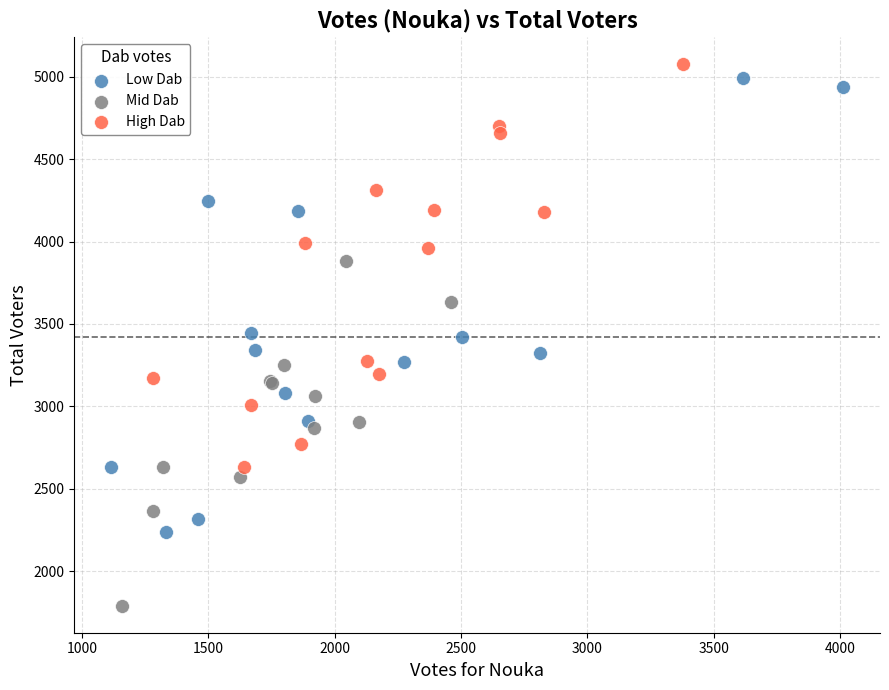

Which series has the widest spread of Y values?

Low Dab